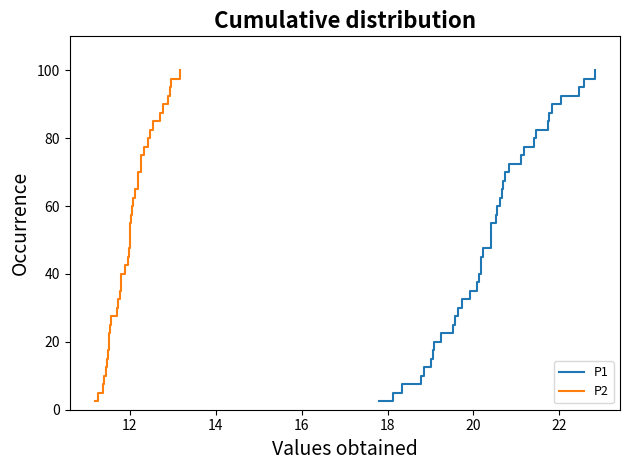

Which series has the largest range (max minus min)?

P1